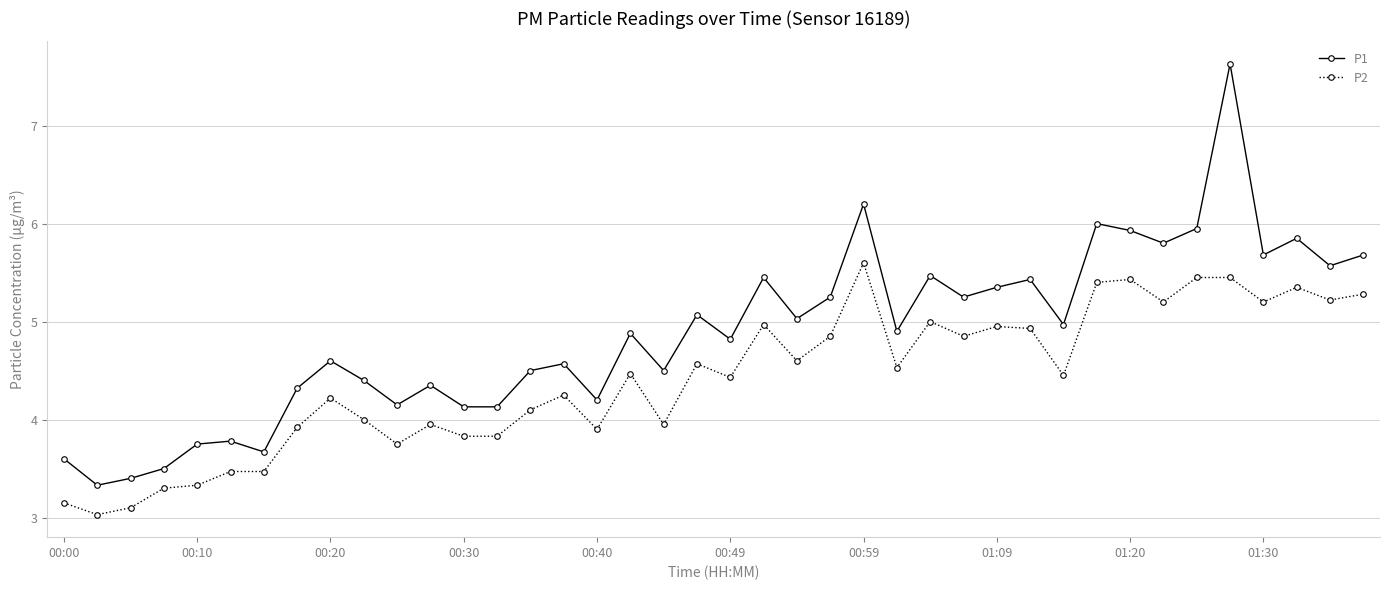

True or false: P1 and P2 cross at least once.

False